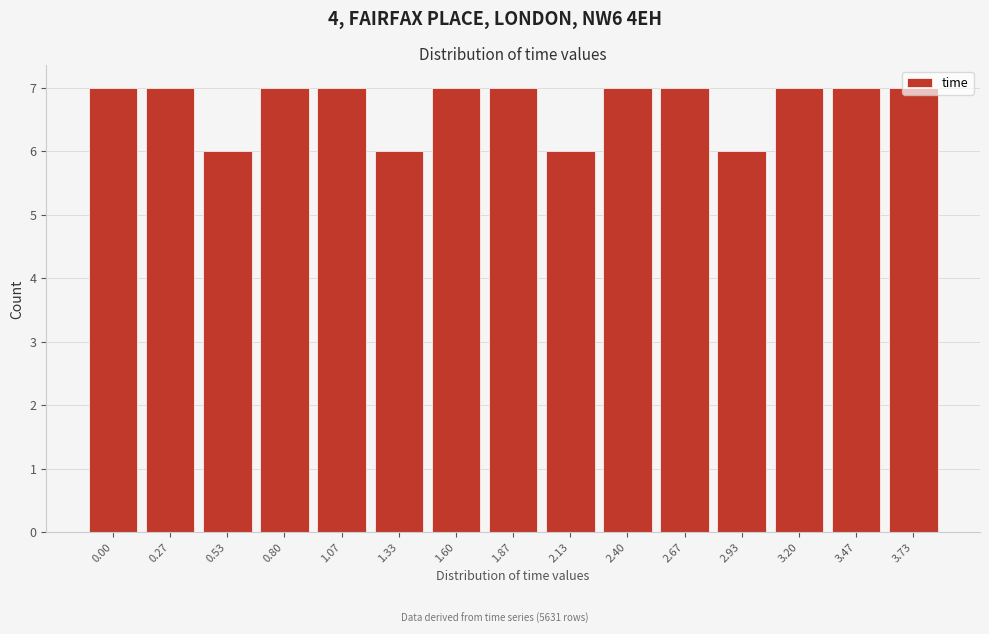

What is the smallest value displayed?

6